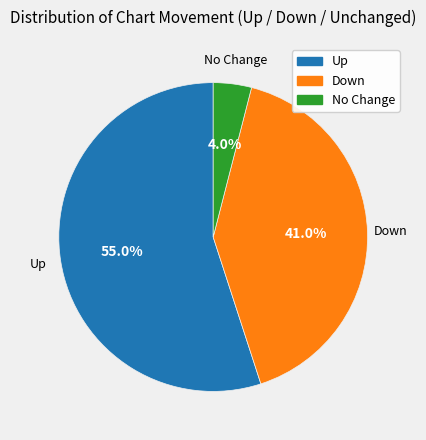

Is there any slice that represents more than half of the pie?

Yes